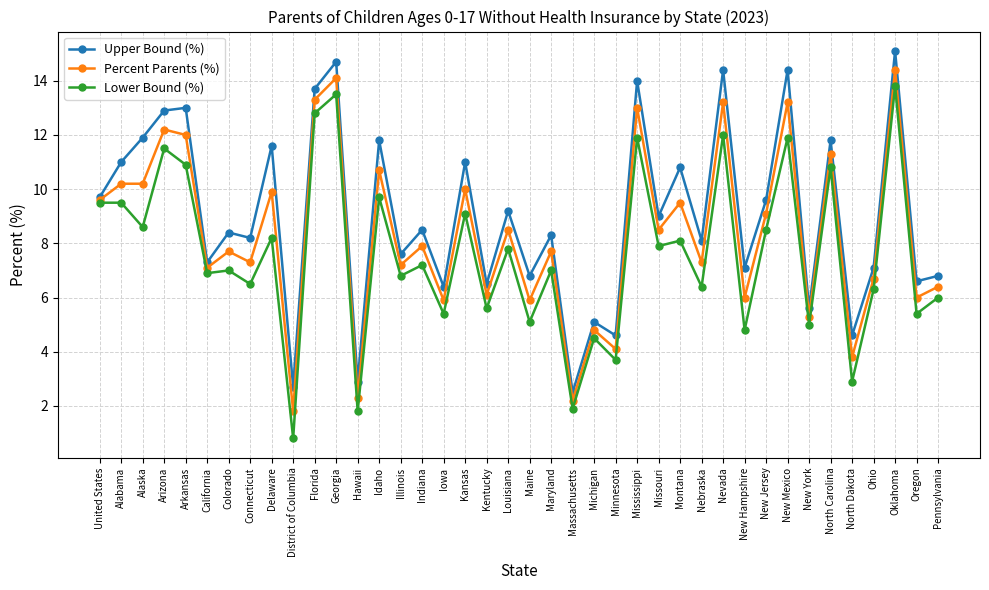

List the series in order of their overall mean, highest first.

Upper Bound (%), Percent Parents (%), Lower Bound (%)